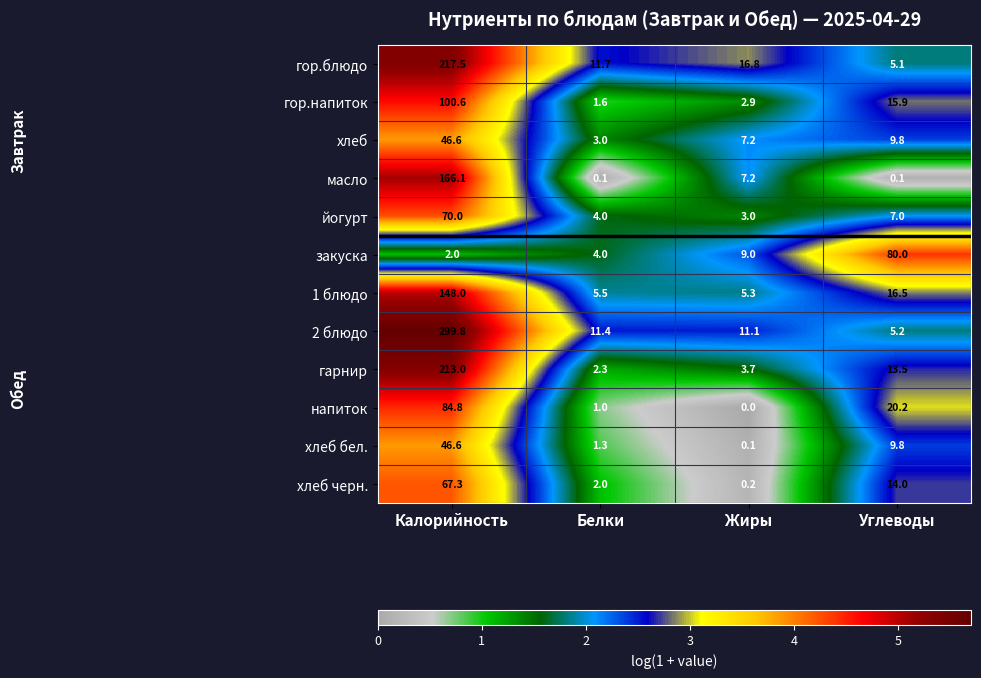

What is the difference between the maximum and second lowest values in the 2 блюдо series?

288.7